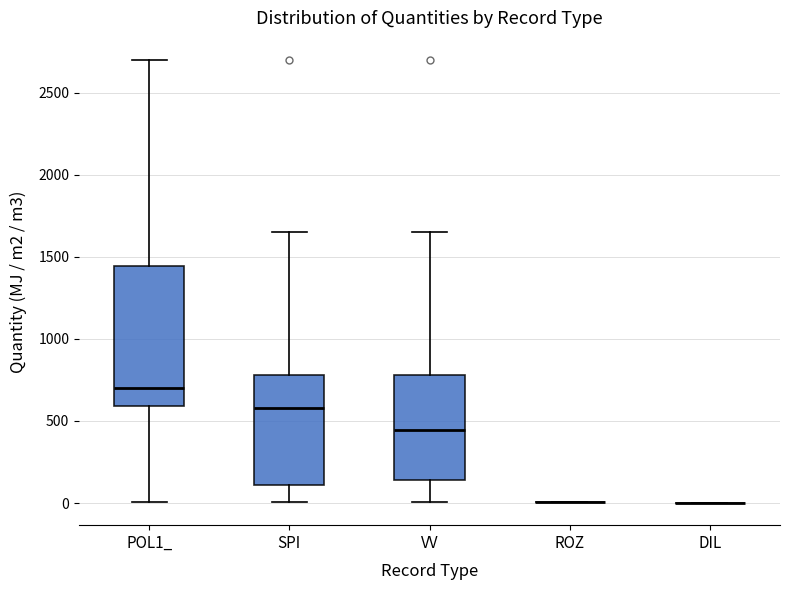

Reading left to right, read every box against the y-axis: the position of its median line, the range the box covers, and the ends of its whiskers. The values are not printed on the chart, so give them approximately, as read against the axis.

POL1_: median 700, box 600 to 1450, whiskers 0 to 2700
SPI: median 600, box 100 to 800, whiskers 0 to 1650
VV: median 450, box 150 to 800, whiskers 0 to 1650
ROZ: box collapsed to a line at 0, whiskers 0 to 0
DIL: box collapsed to a line at 0, whiskers 0 to 0